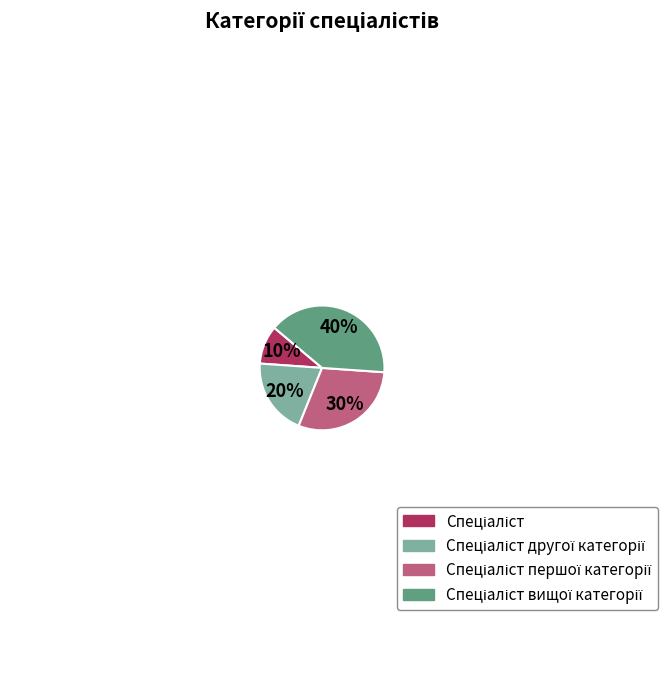

Is there any slice that represents more than half of the pie?

No